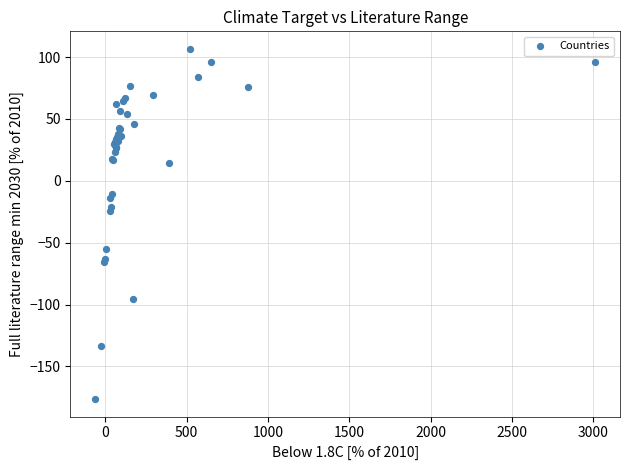

What Y value in the scatter plot is closest to -34?

-24.7